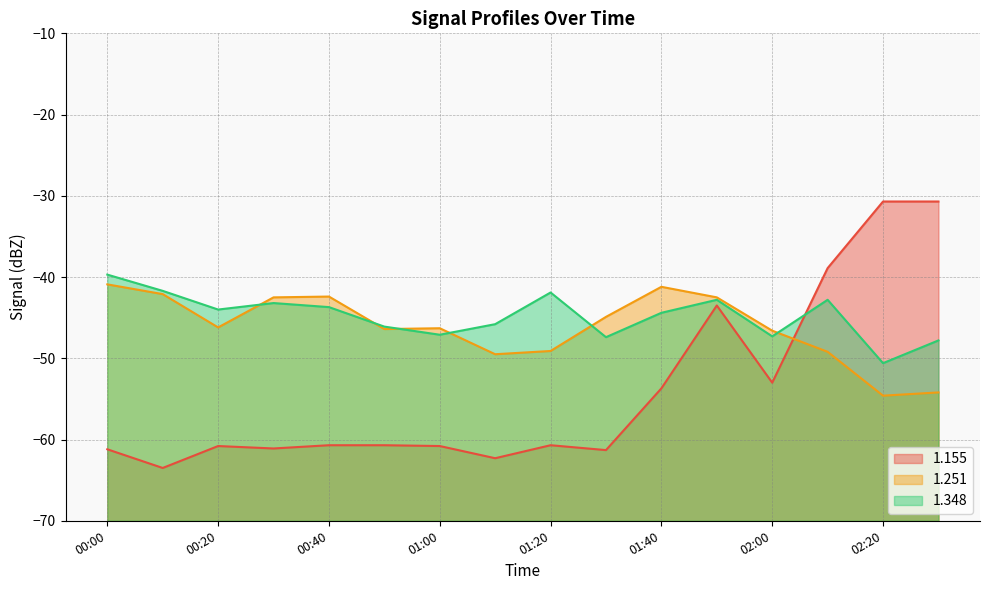

Which has a higher value, 02:00 or 02:10?

02:10